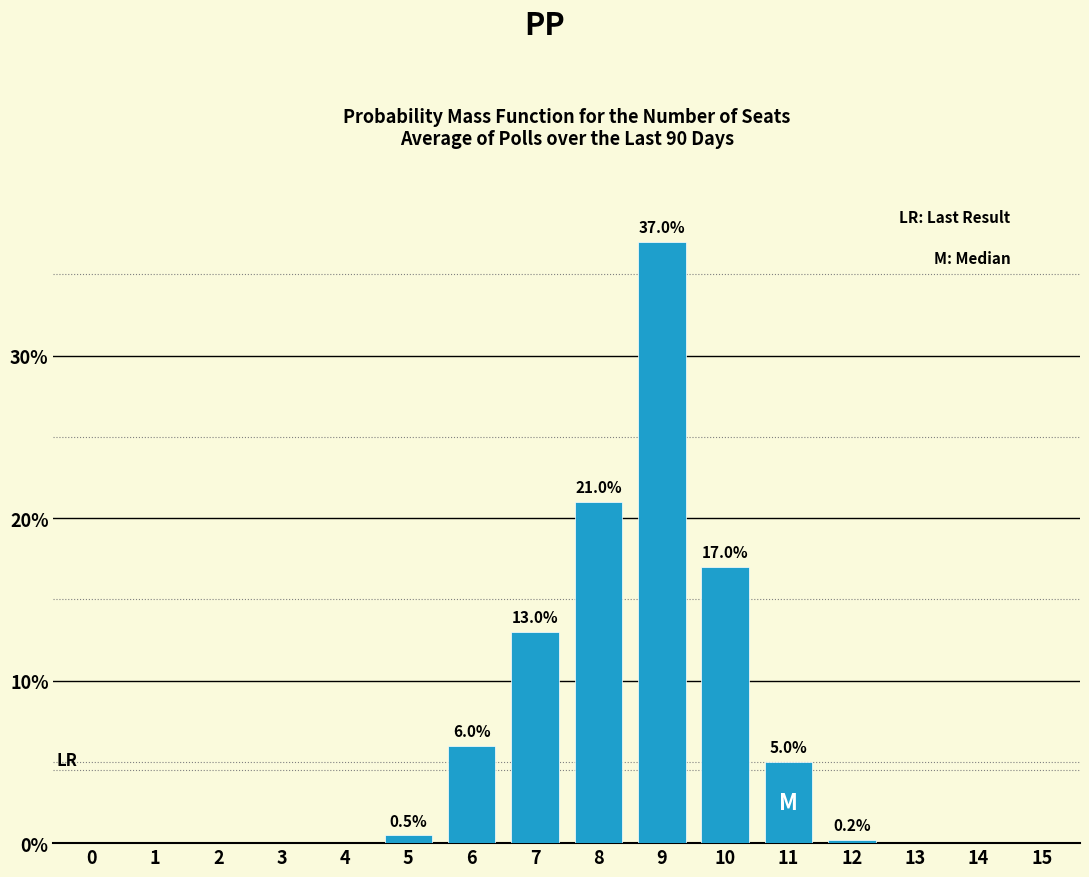

Reading left to right, transcribe all the data shown in this chart.

0=0.0	1=0.0	2=0.0	3=0.0	4=0.0	5=0.5	6=6.0	7=13.0	8=21.0	9=37.0	10=17.0	11=5.0	12=0.2	13=0.0	14=0.0	15=0.0